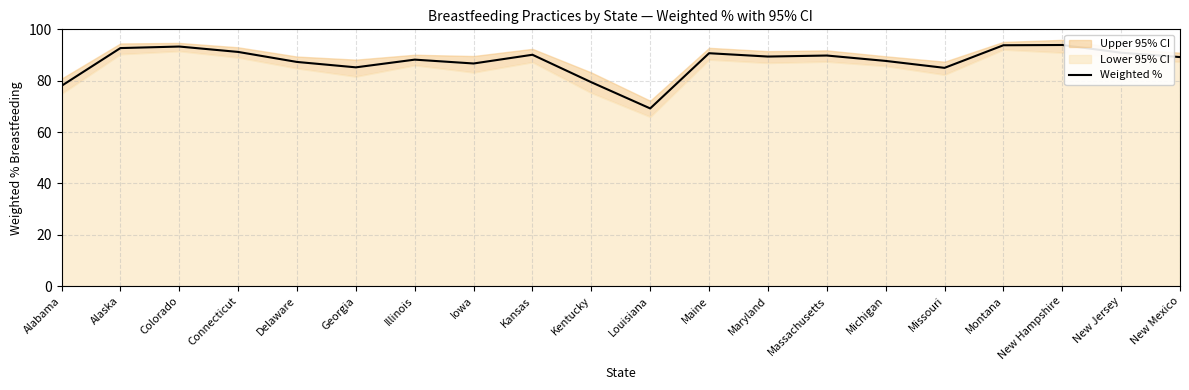

What is the value of the 3rd point from the left?

93.3